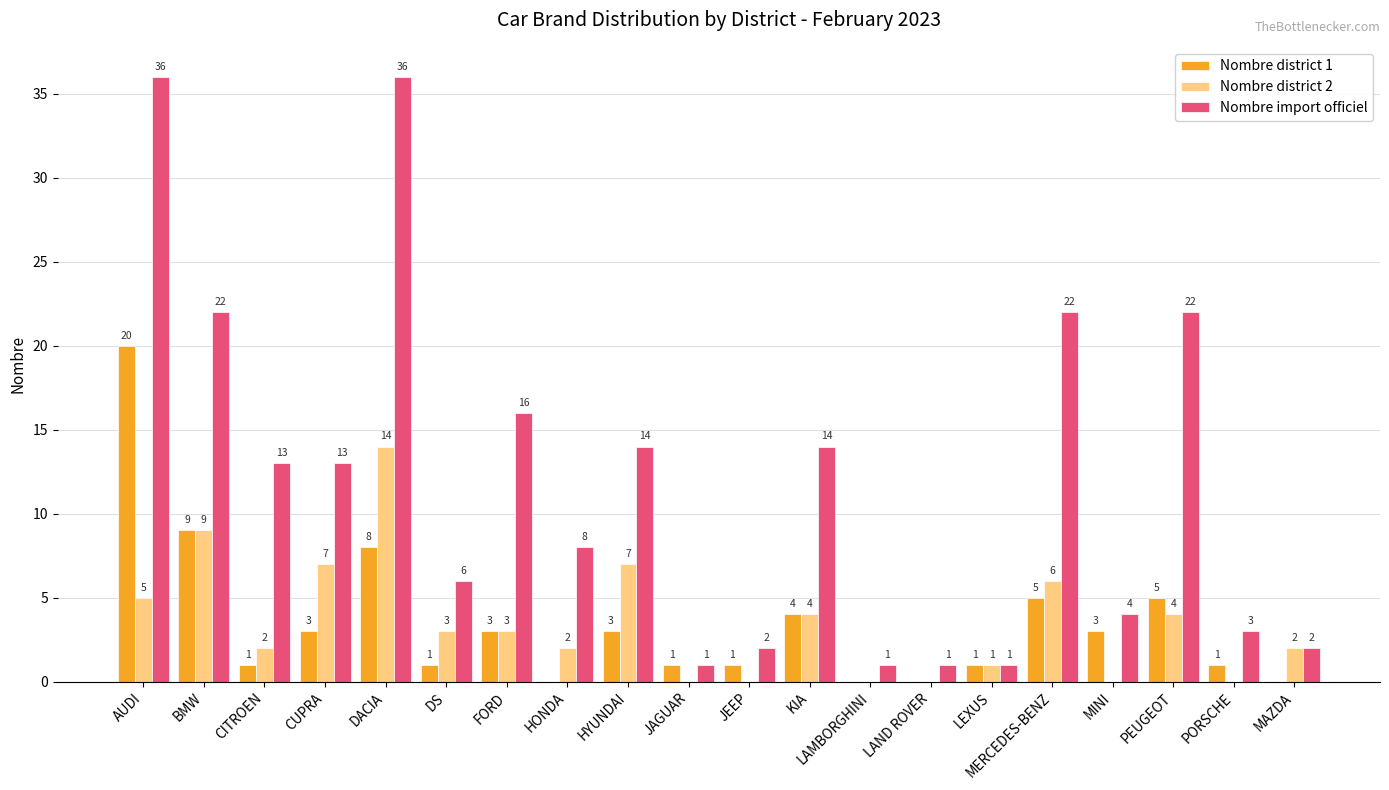

At which category is the sum across all series the highest?

AUDI